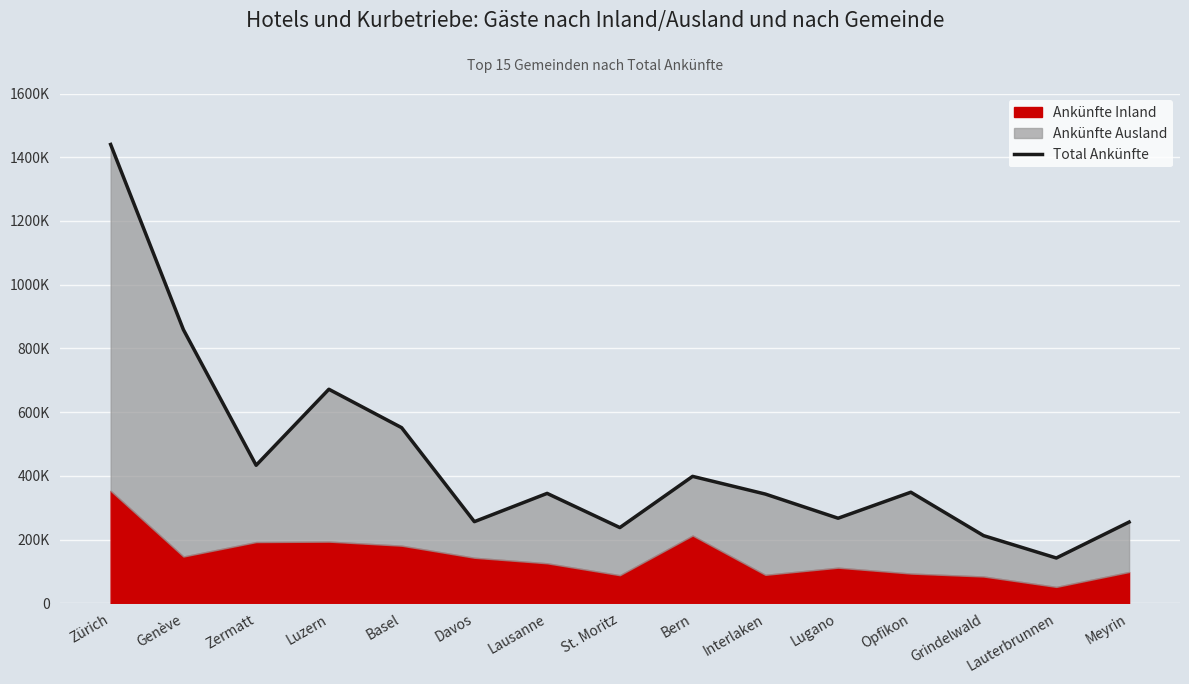

Does the chart display data point markers on the line(s)?

No